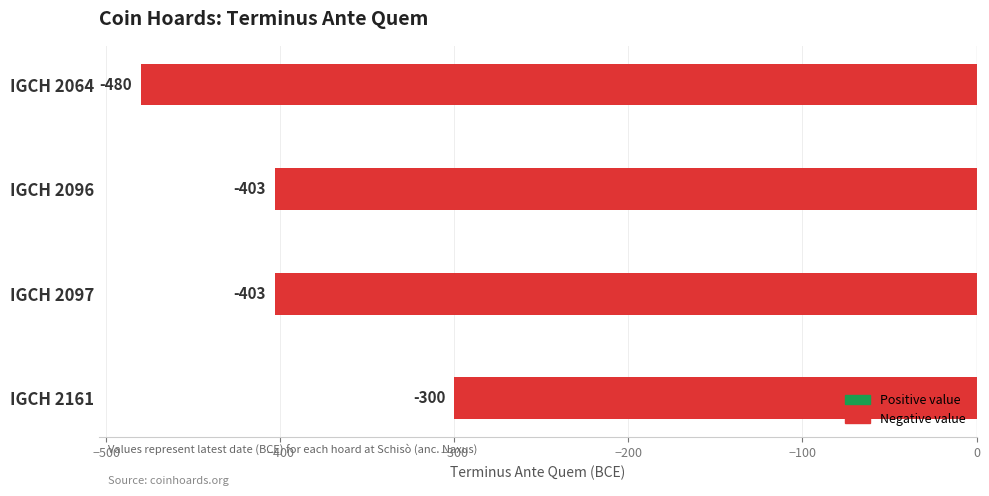

What is the average value?

-396